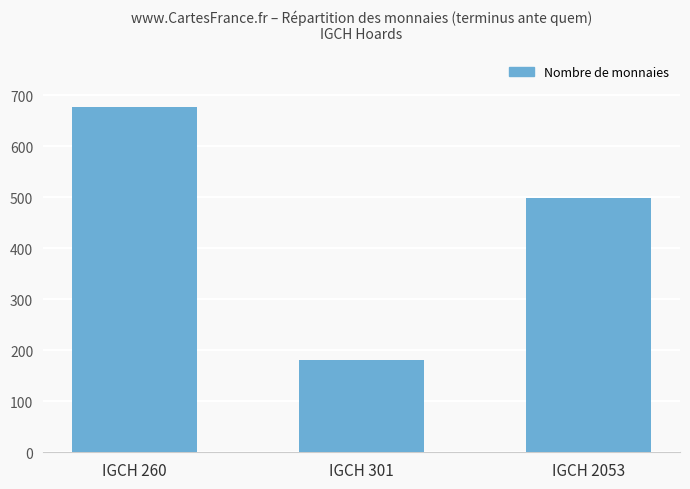

List the labels in order of value, largest first.

IGCH 260, IGCH 2053, IGCH 301